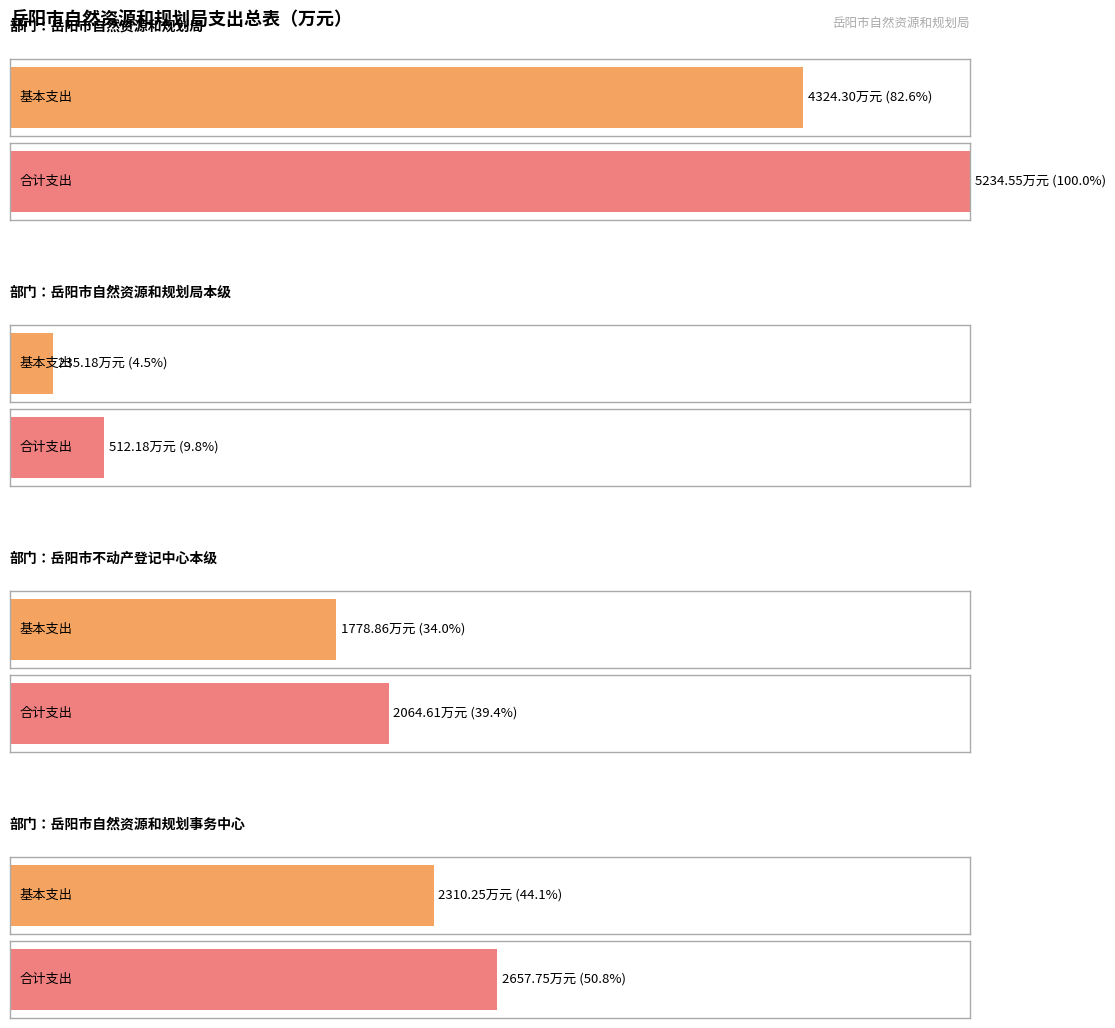

What is the value of the 合计 bar at the 2nd from the left?

512.2